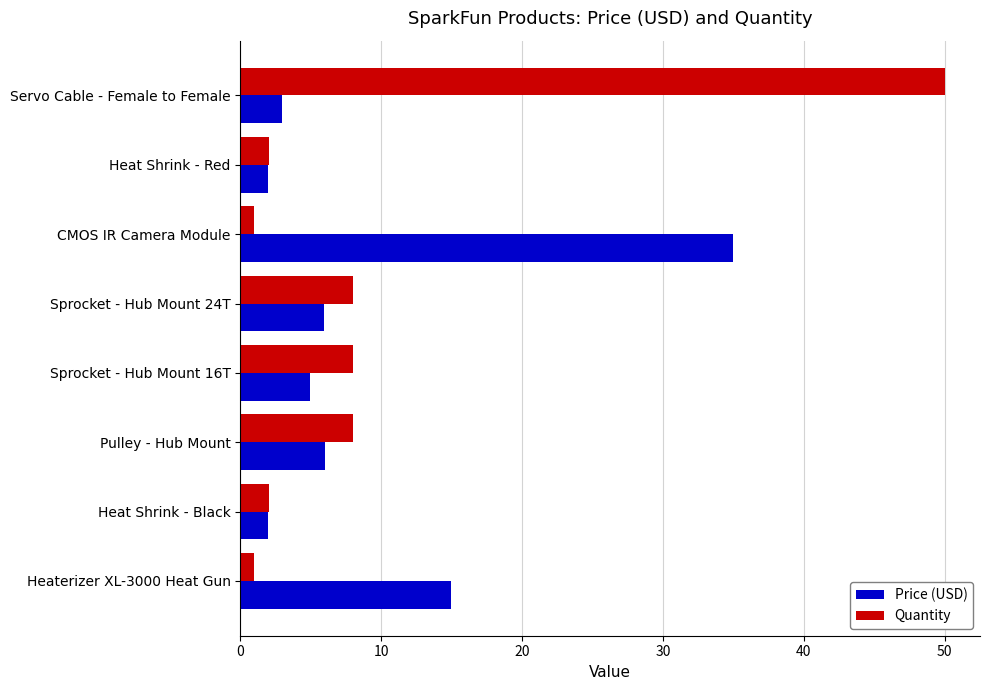

Where is Price (USD) nearest to the value 18?

Heaterizer XL-3000 Heat Gun